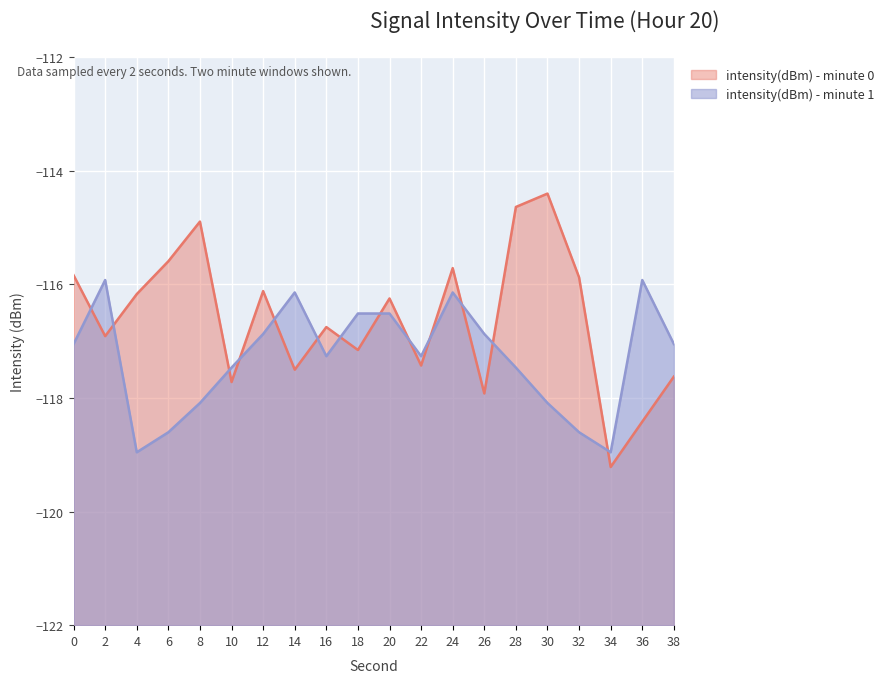

How many distinct data groups are displayed?

2